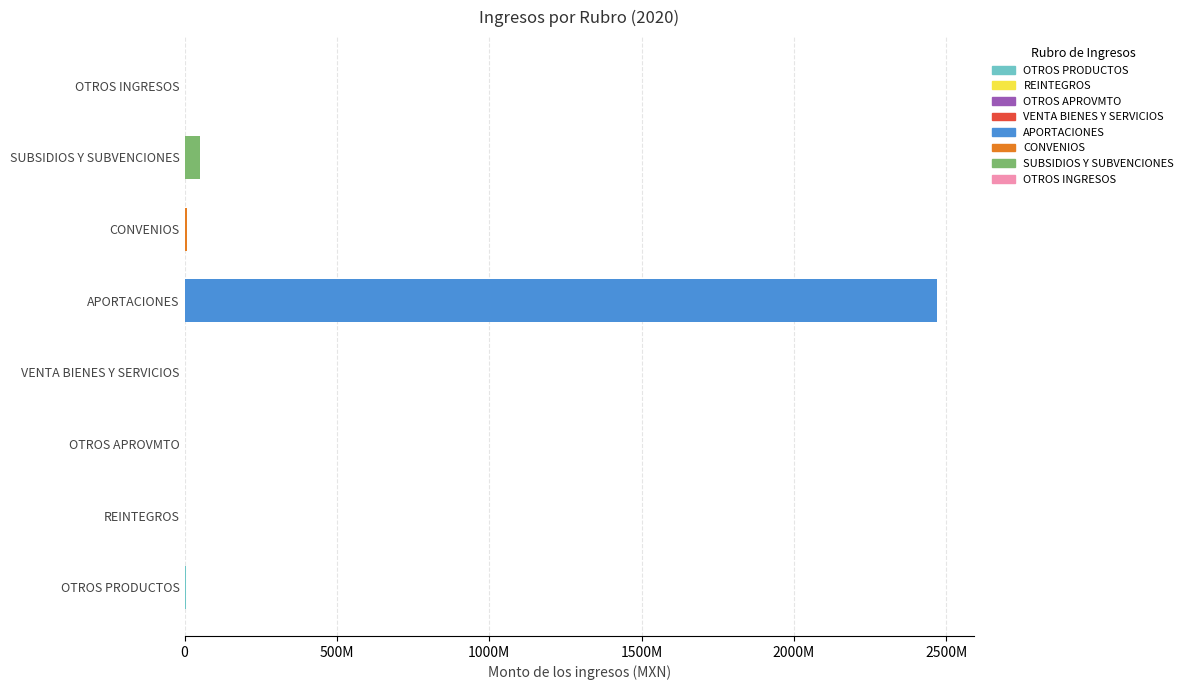

Where is the data nearest to the value 1234300501?

SUBSIDIOS Y SUBVENCIONES